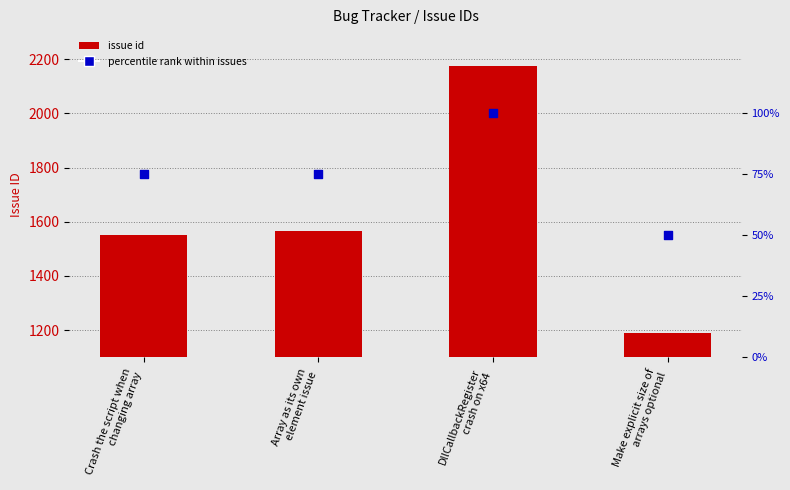

Is the value of percentile rank within issues at DllCallbackRegister
crash on x64 greater than the value of issue id at Crash the script when
changing array?

No